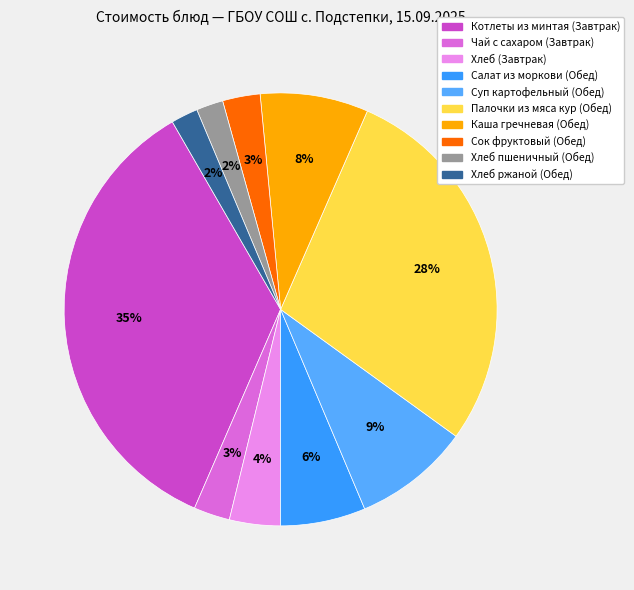

Count the number of slices in the pie.

10